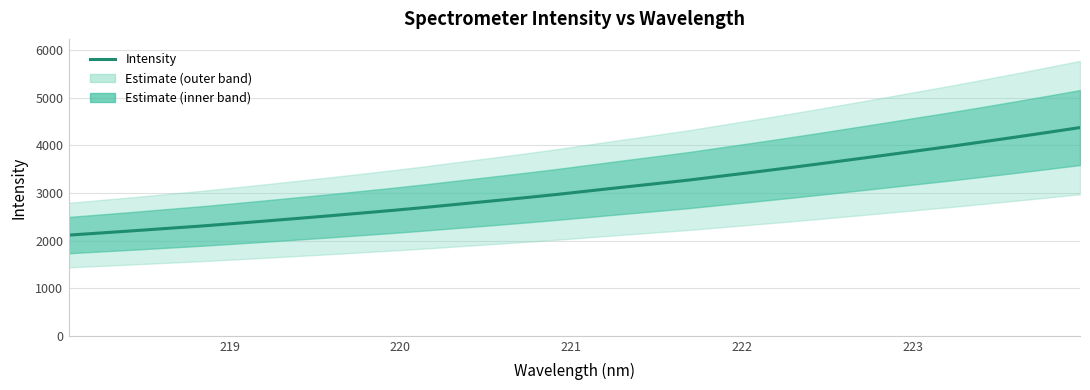

What is the sum of all values?

99043.9